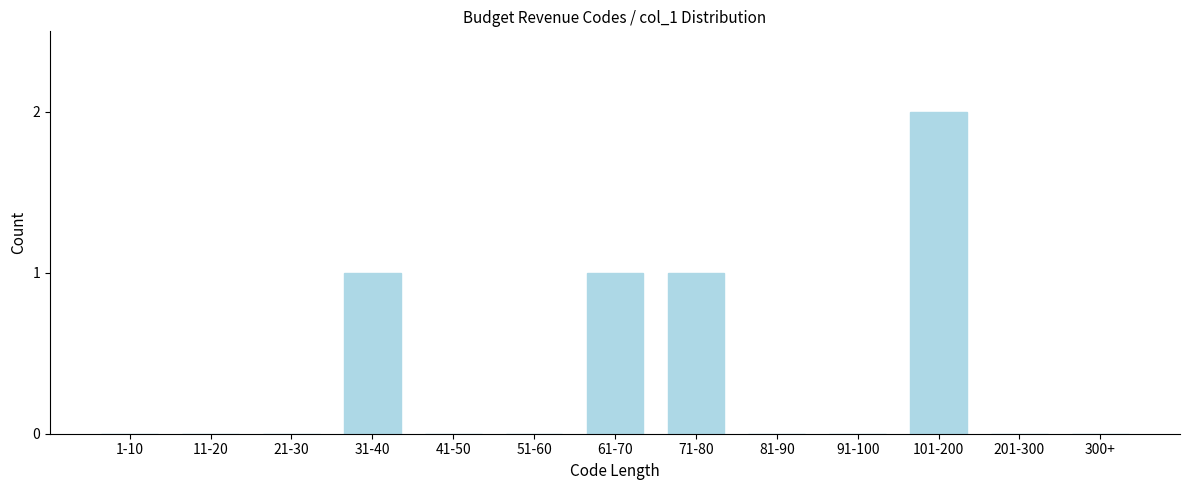

Reading left to right, what are all the values shown in this chart?

1-10=0	11-20=0	21-30=0	31-40=1	41-50=0	51-60=0	61-70=1	71-80=1	81-90=0	91-100=0	101-200=2	201-300=0	300+=0